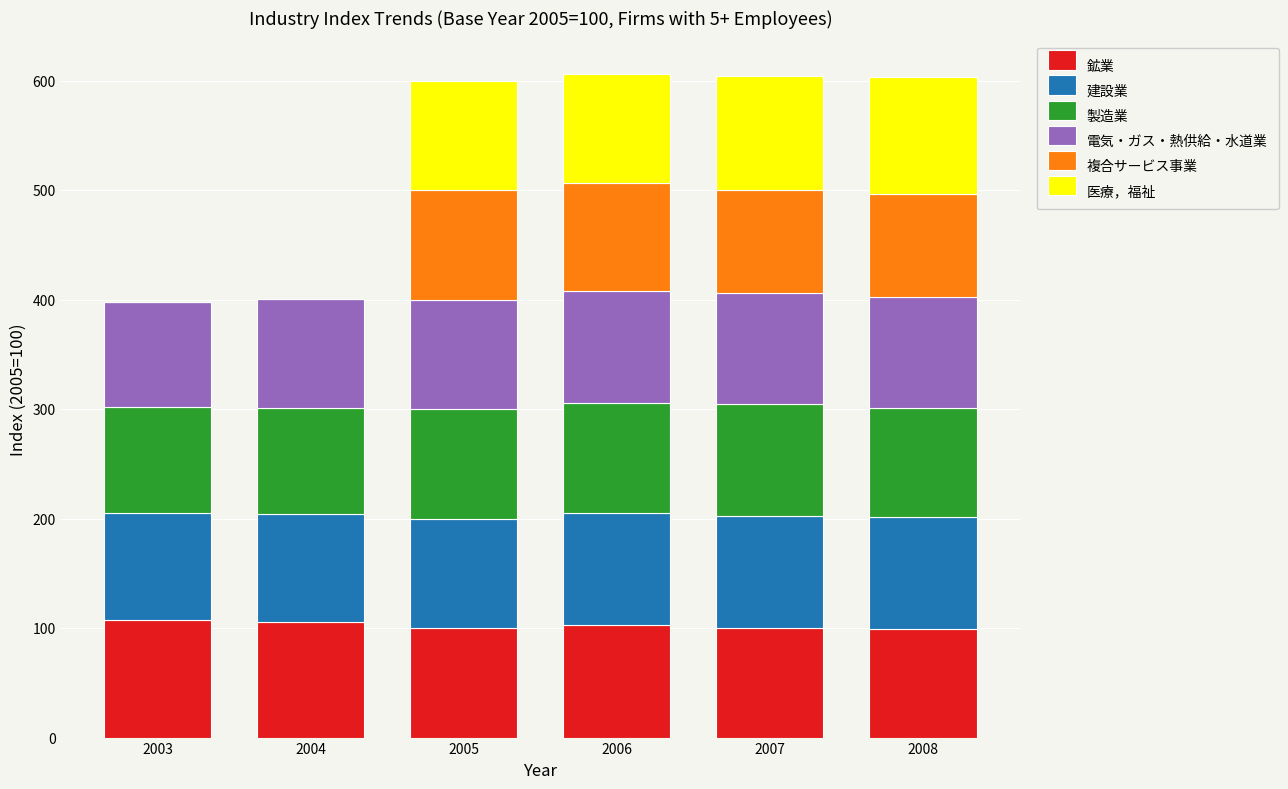

What is the sum of the 鉱業 values at 2004 and 2005?

205.4